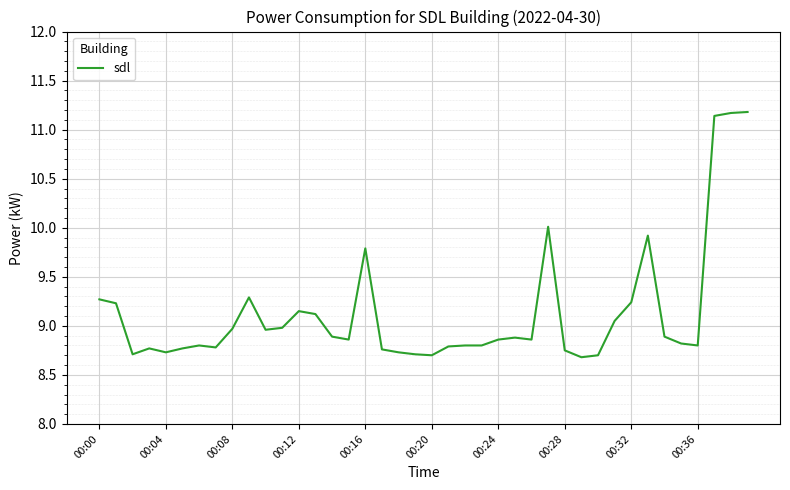

What is the difference between the maximum and minimum values?

2.5